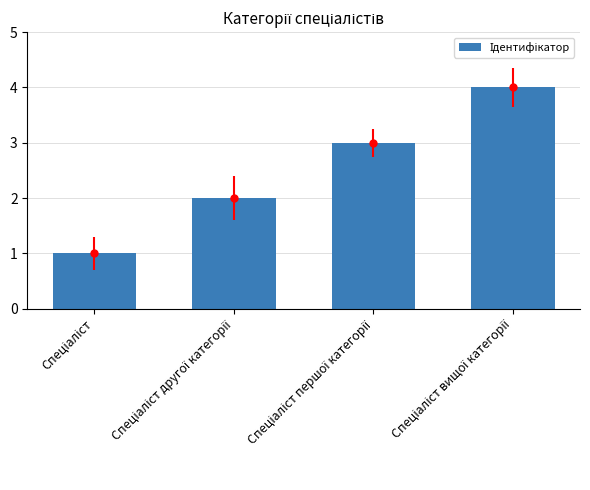

How many bars are there in total?

4